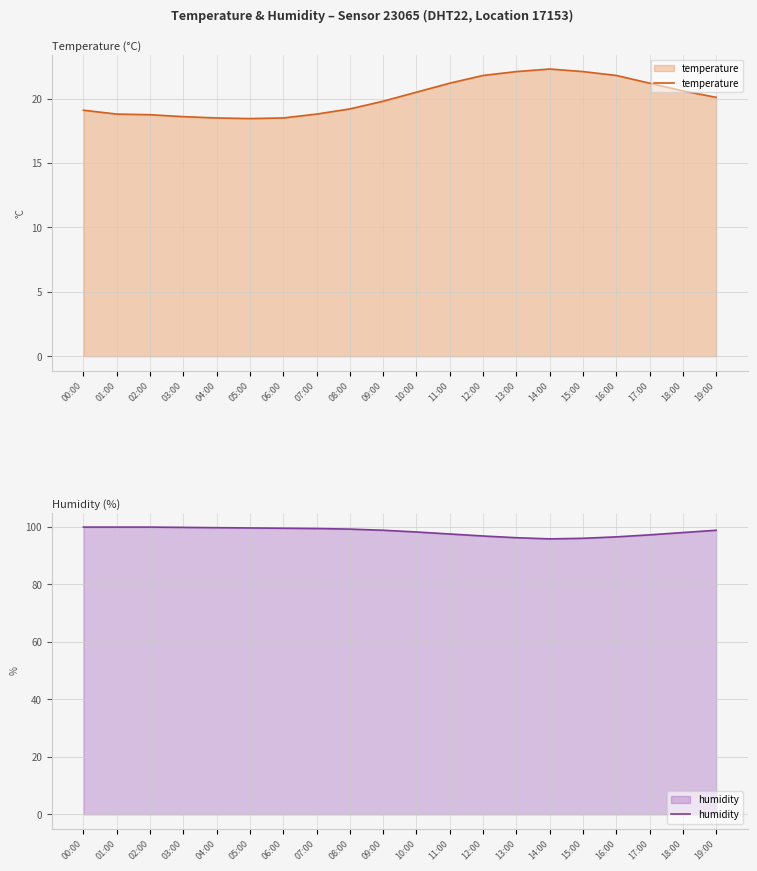

What is the maximum value shown in the chart?

99.9